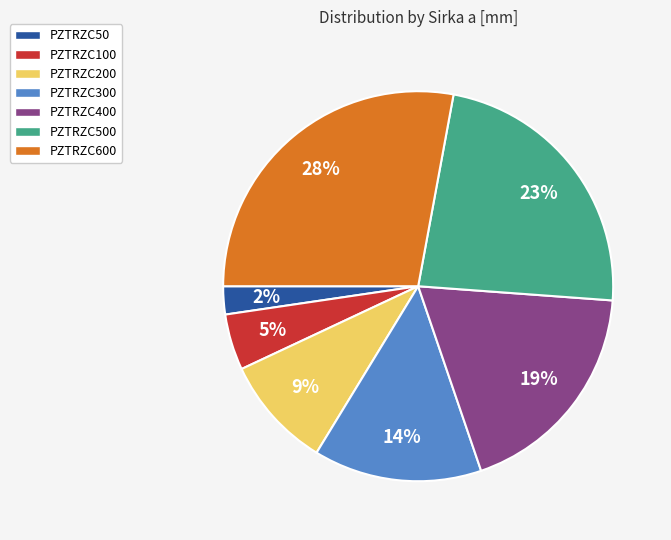

Combined, do PZTRZC600 and PZTRZC100 account for over 50%?

No